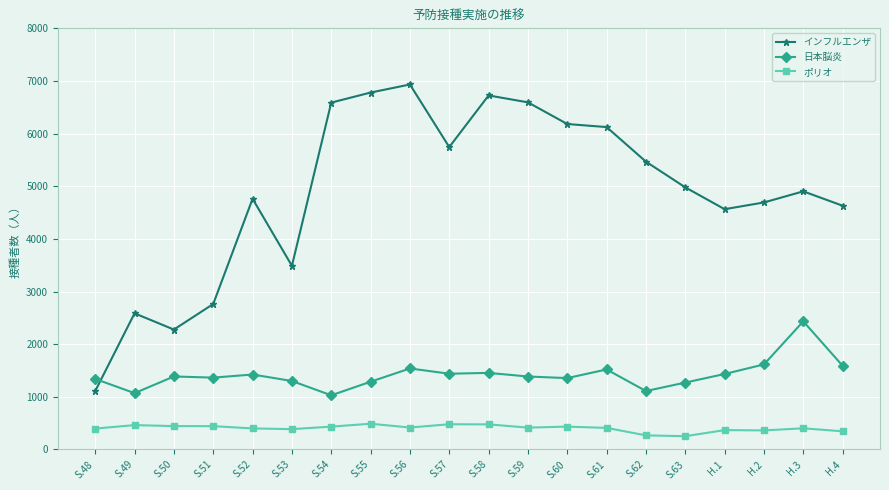

What is the minimum value for インフルエンザ?

1109